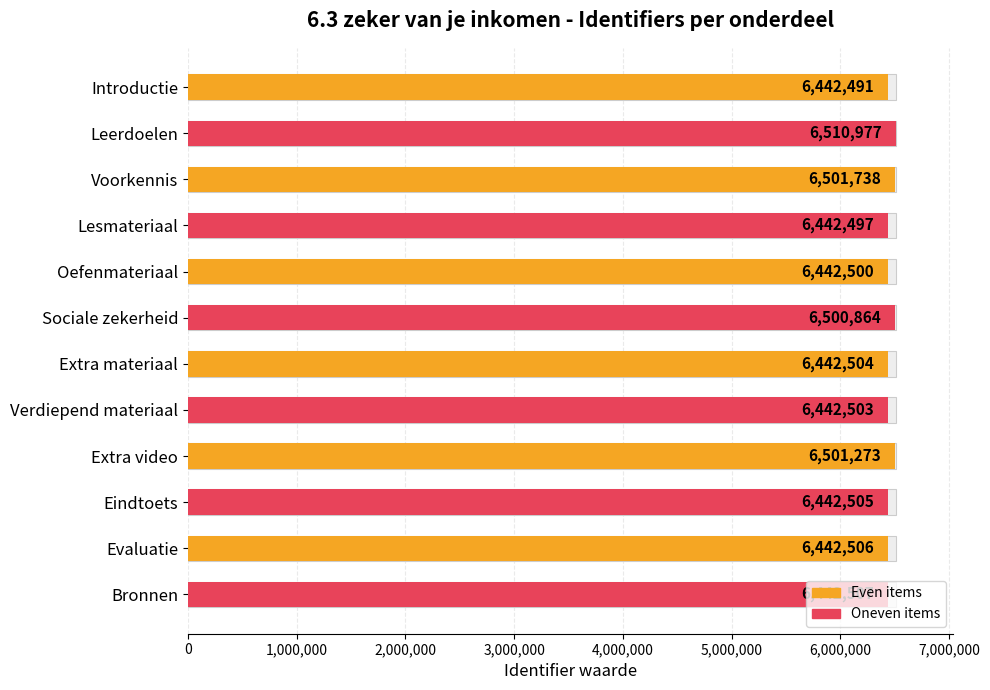

Are the bars grouped side by side (vs. stacked)?

No